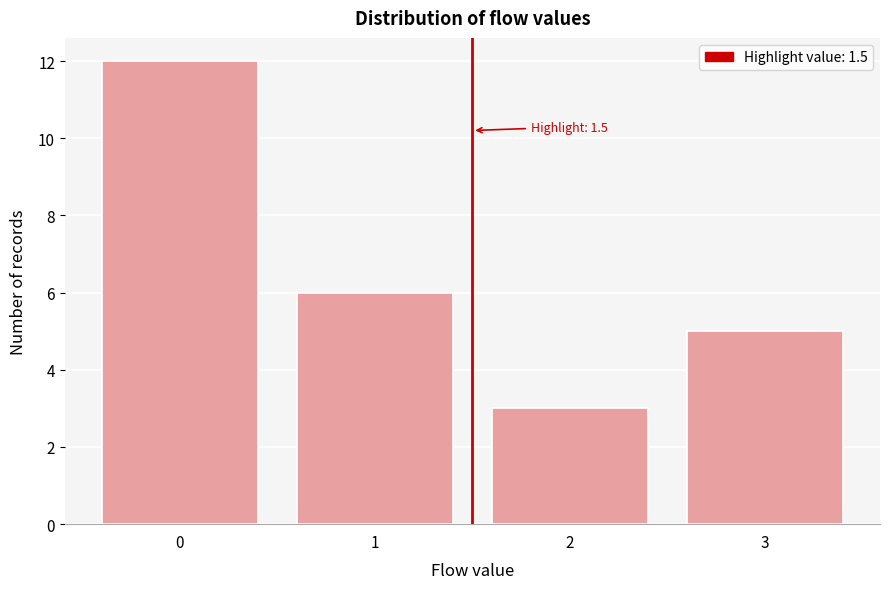

Reading left to right, transcribe all the data shown in this chart.

12	6	3	5